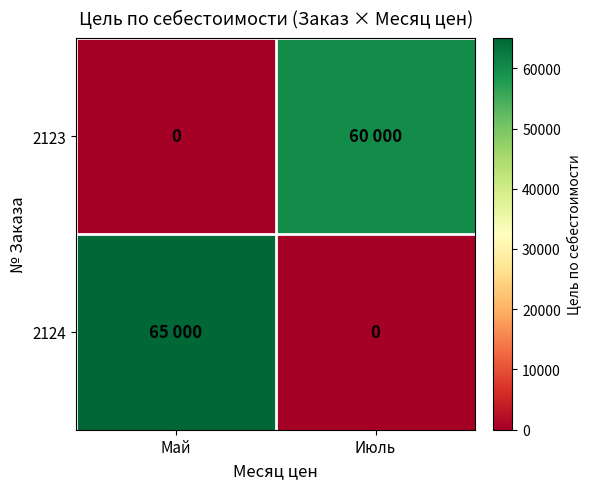

Which label corresponds to the smallest value in the chart?

Май